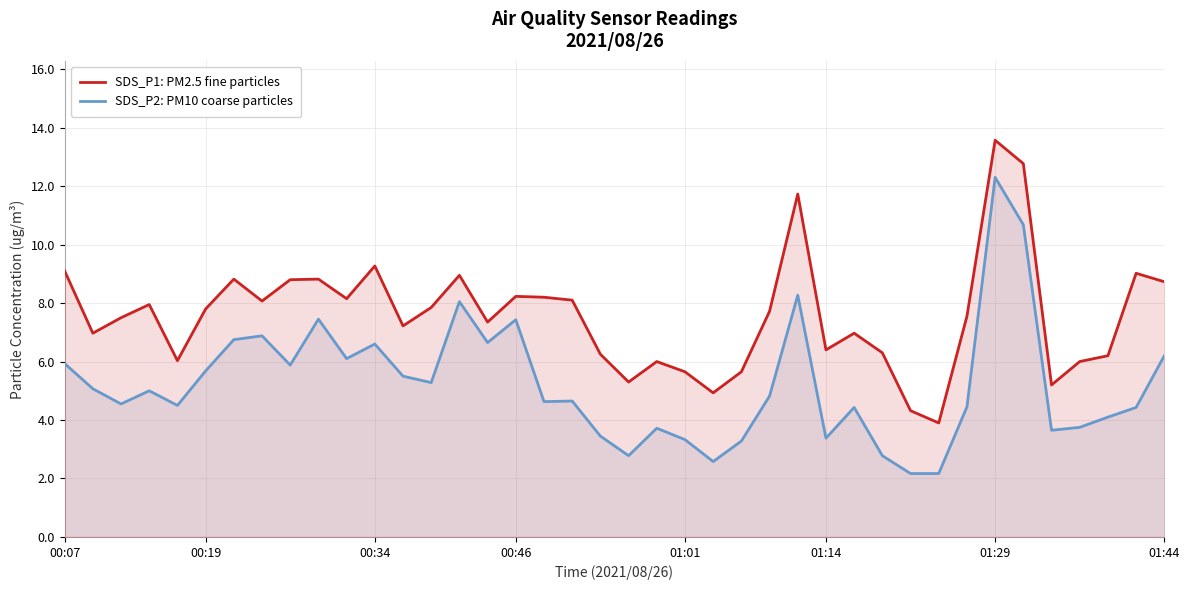

Which series changed the most between 24 and 35?

SDS_P1: PM2.5 fine particles